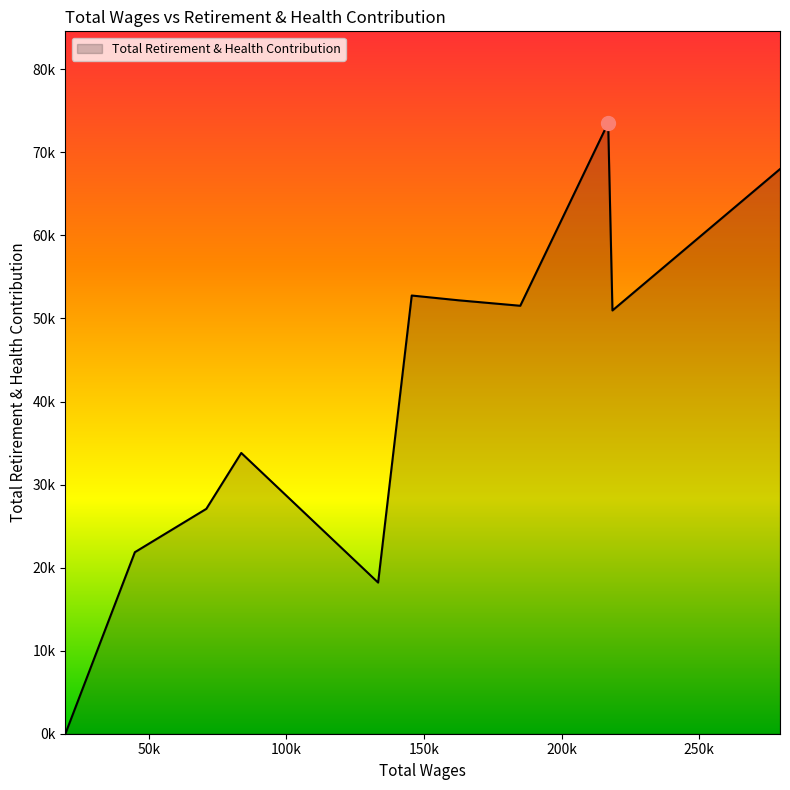

Does the chart have visible grid lines?

No